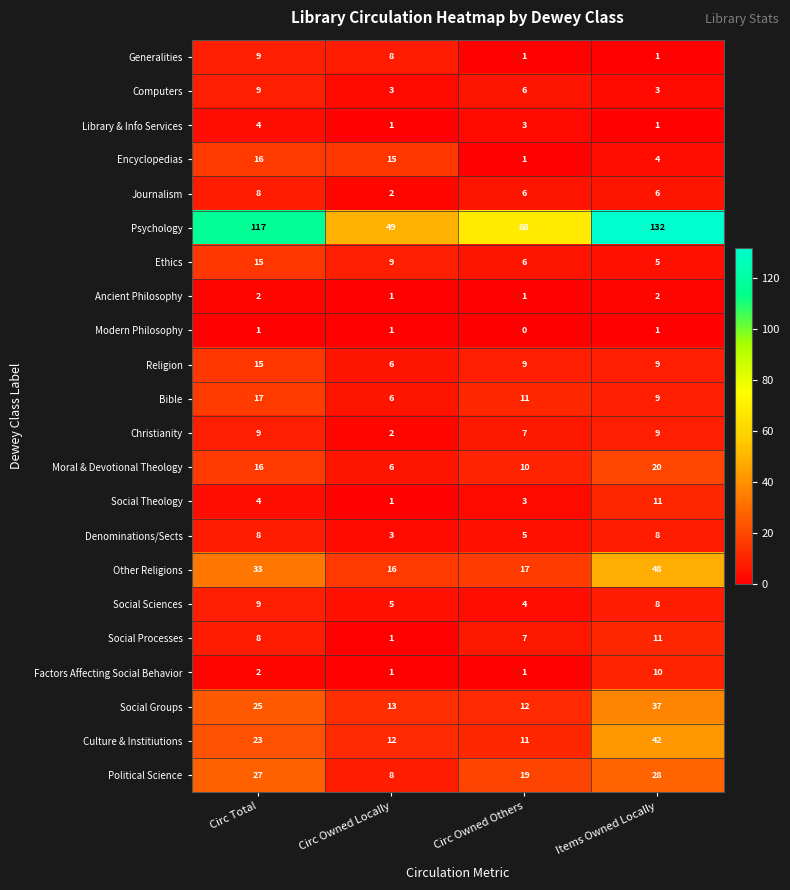

Count the Psychology values in the range 68 to 132.

3